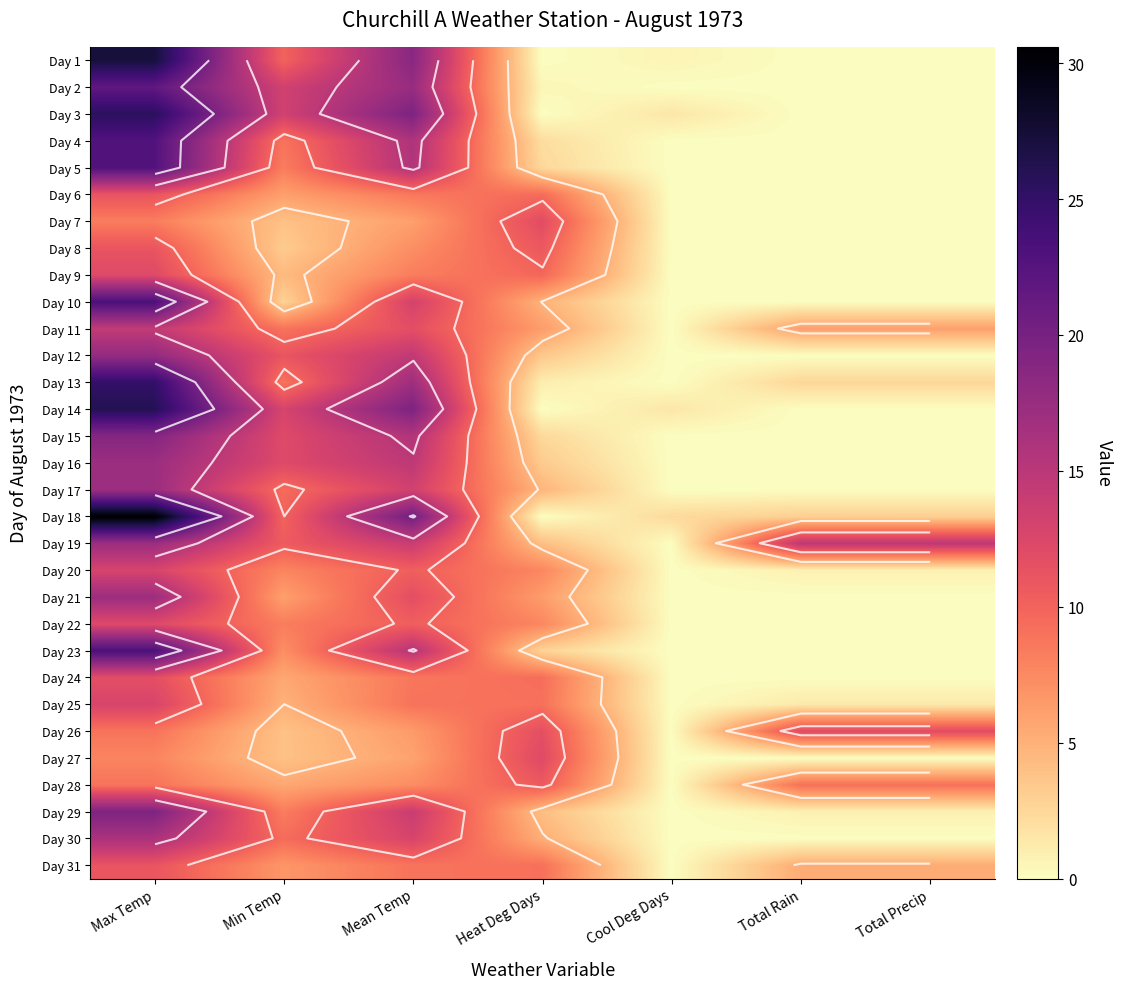

What is the sum of all Day 24 values?

35.3